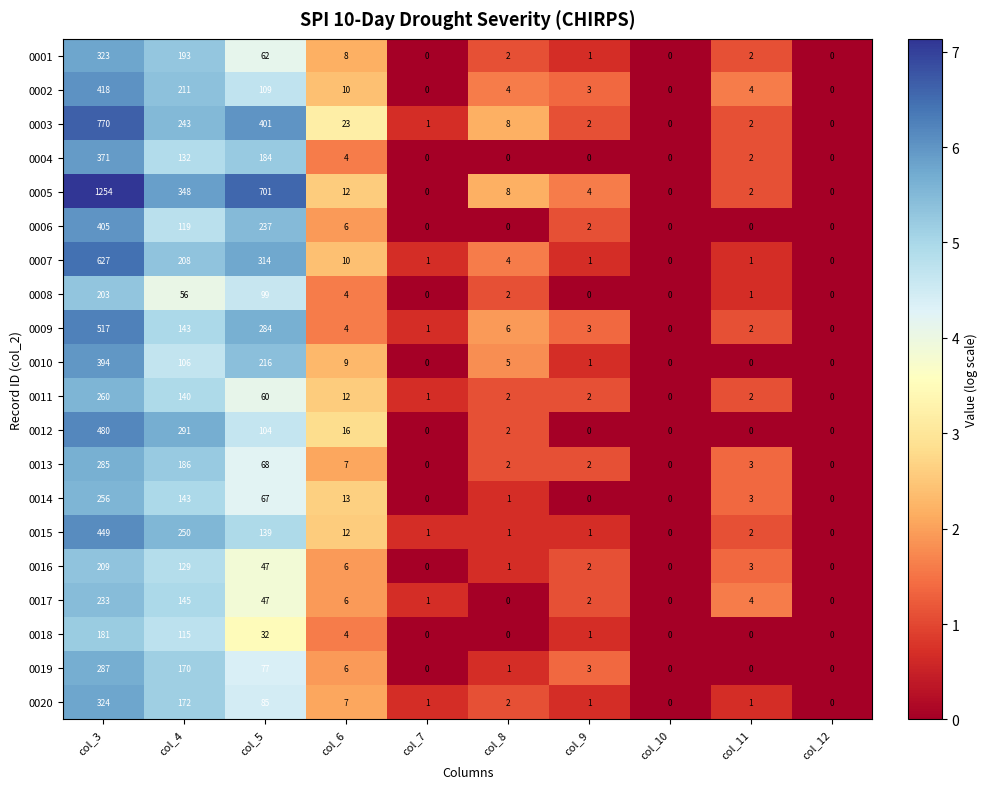

Which series changed the most between col_4 and col_8?

0005